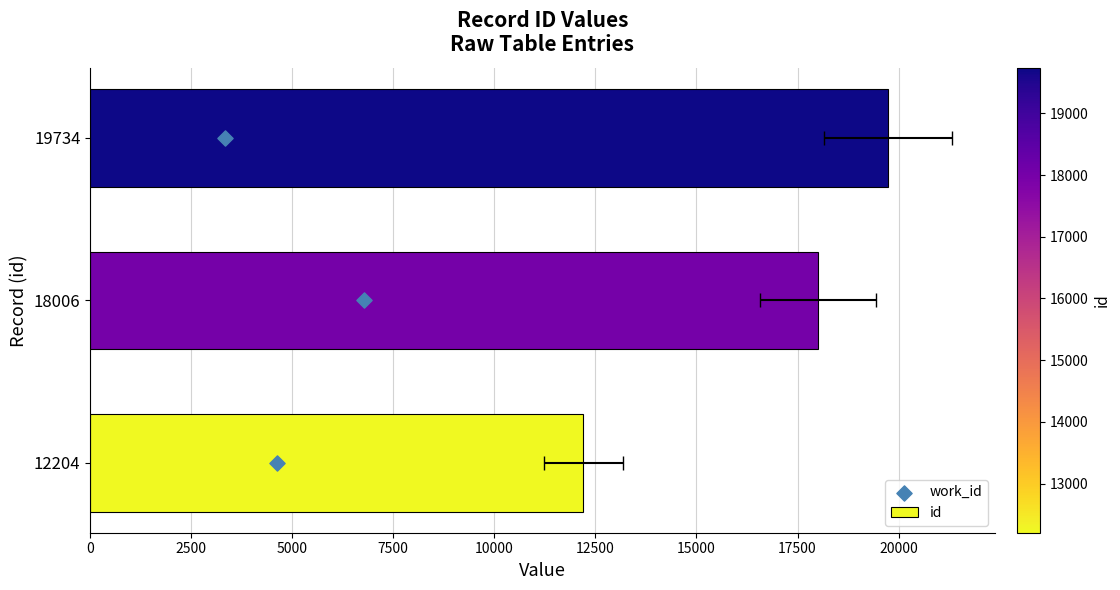

Which series reaches the minimum Y coordinate?

work_id